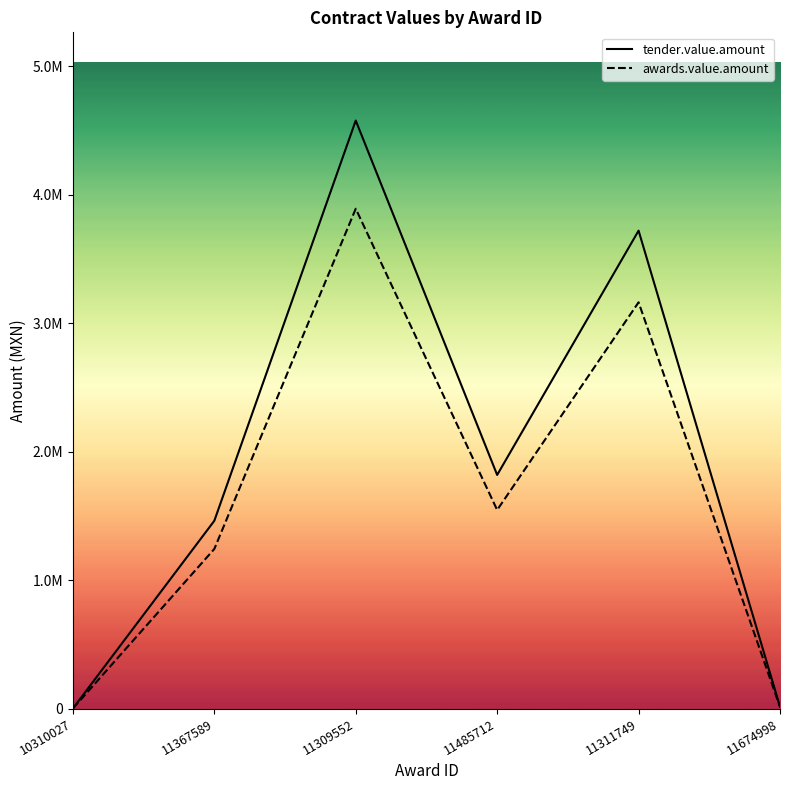

What is the difference between the tender.value.amount values at 11309552 and 11674998?

4562659.5